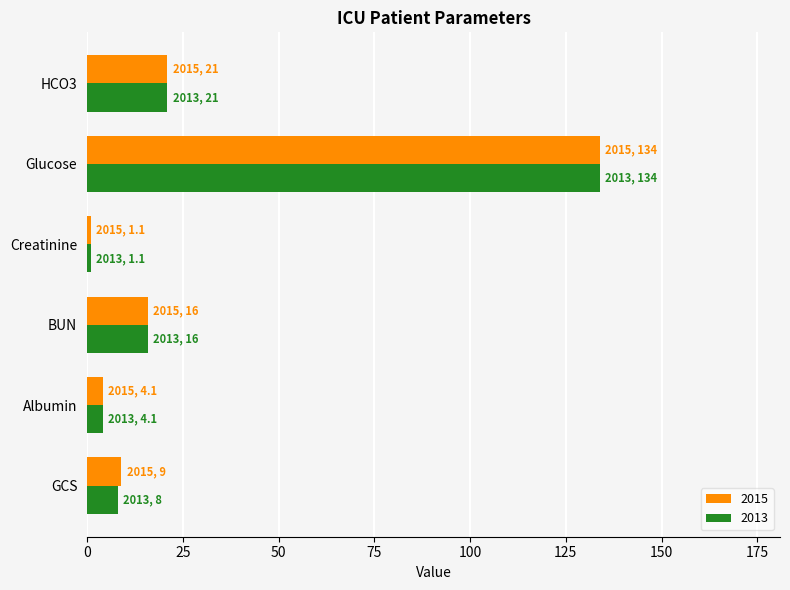

At which label is 2015 closest to 67?

HCO3